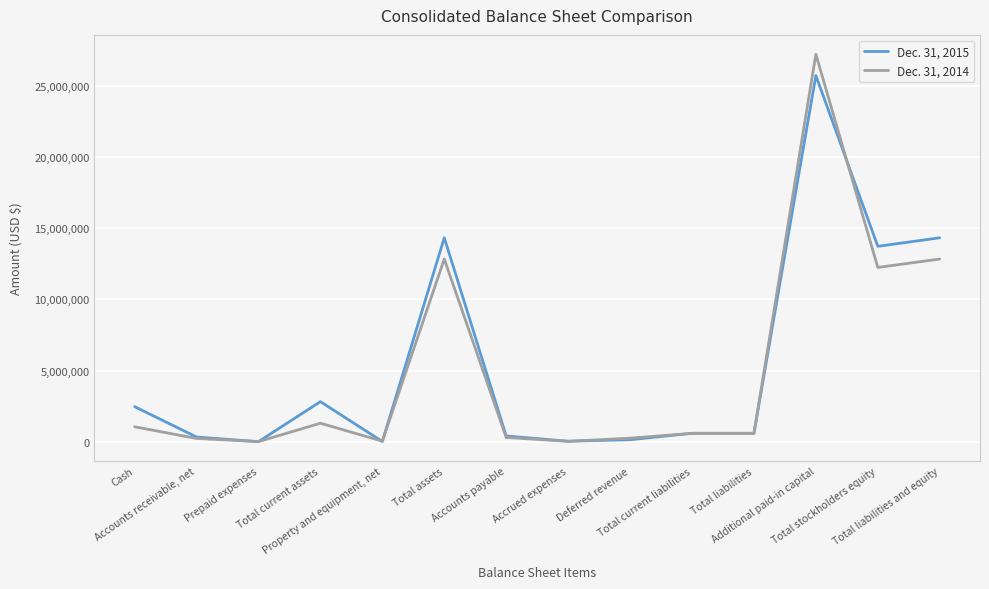

Which series has the widest spread of values?

Dec. 31, 2014